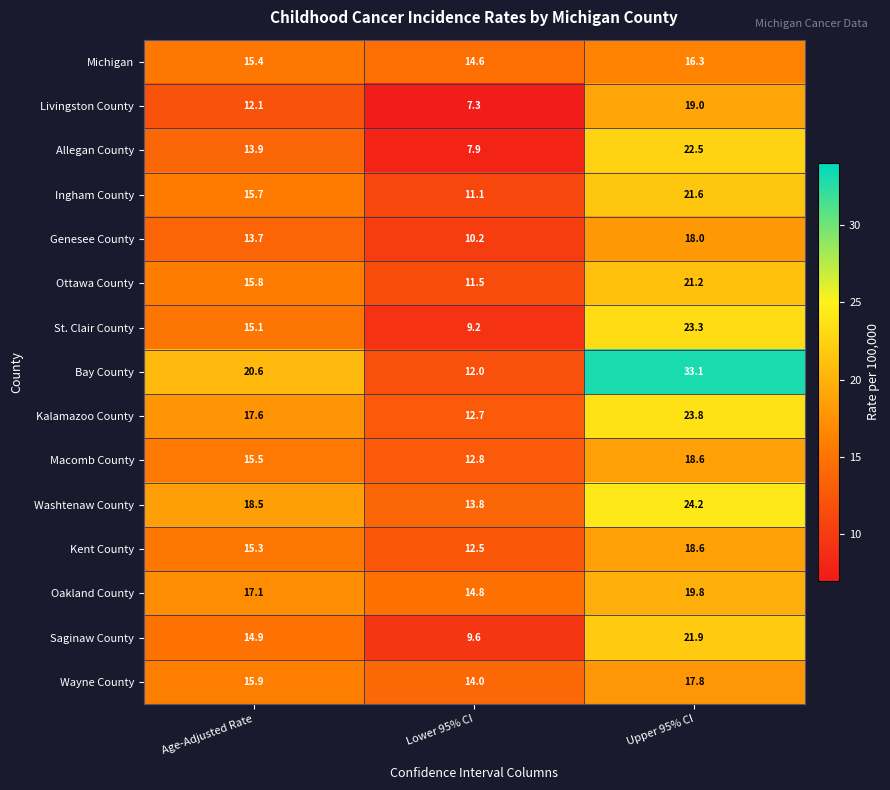

Which series has the largest total across all categories?

Bay County